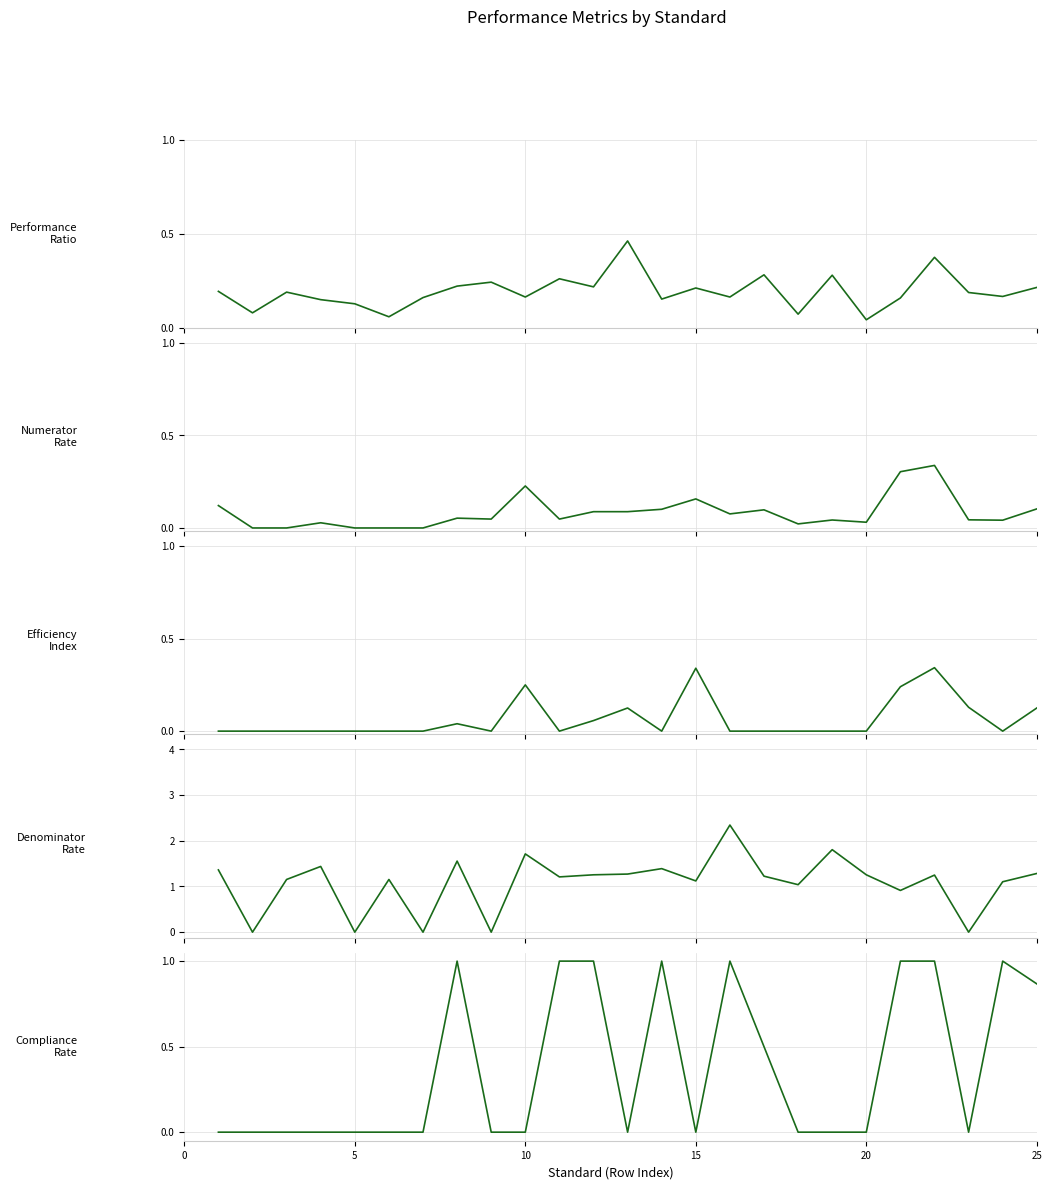

How many lines are shown in the chart?

5